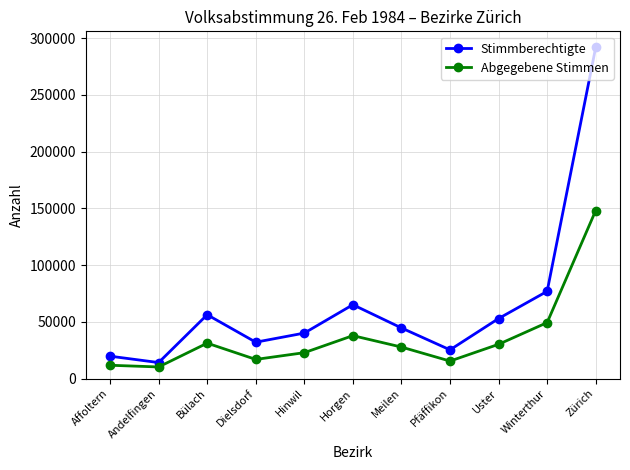

What is the difference between the maximum and minimum values in the Abgegebene Stimmen series?

137878